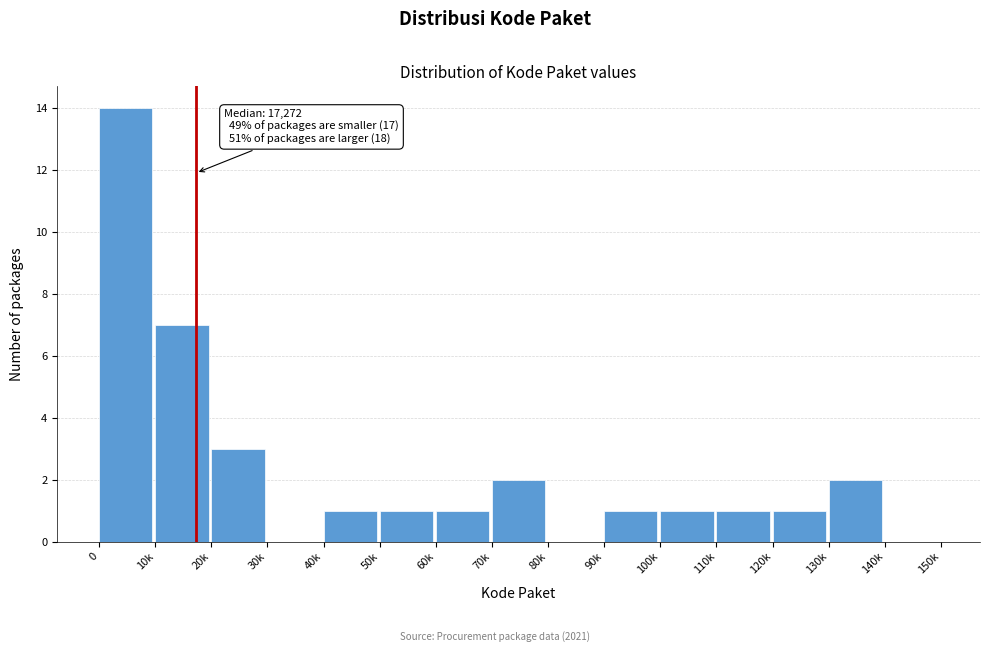

Reading left to right, what are all the values shown in this chart?

0=14	10k=7	20k=3	30k=0	40k=1	50k=1	60k=1	70k=2	80k=0	90k=1	100k=1	110k=1	120k=1	130k=2	140k=0